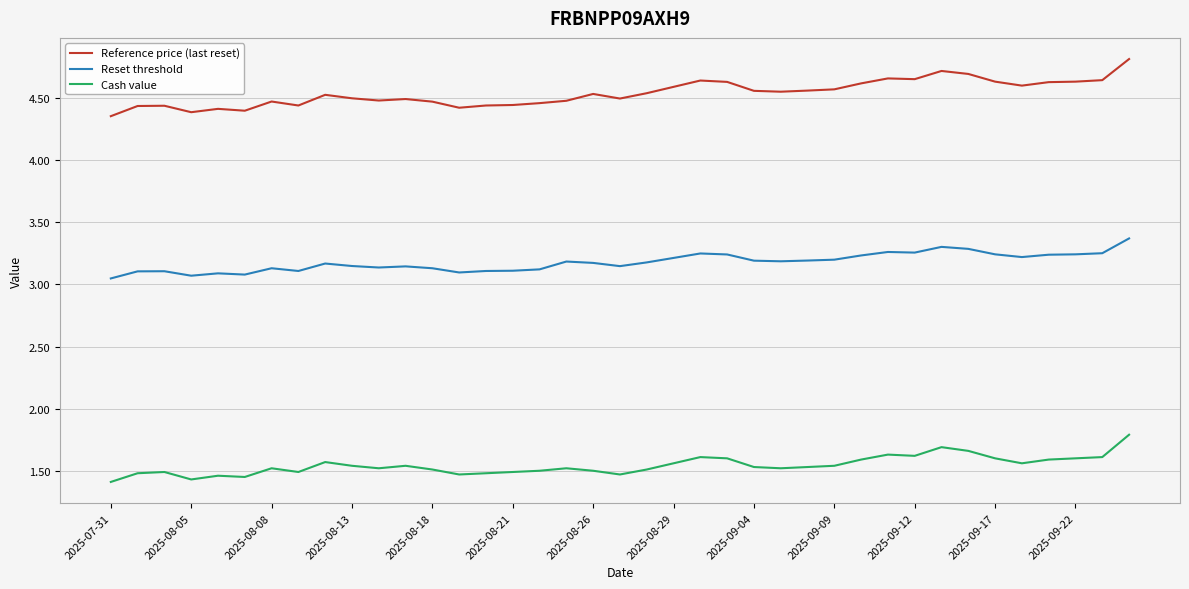

Does the chart have visible grid lines?

Yes